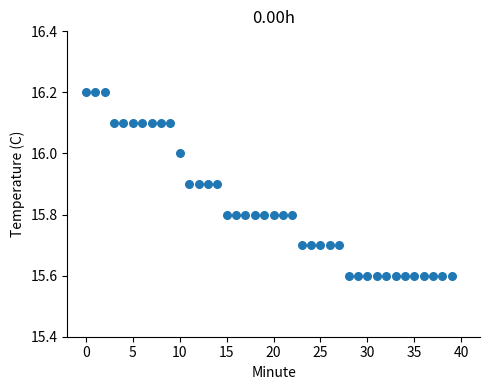

What is the range of Y values (max minus min)?

0.6